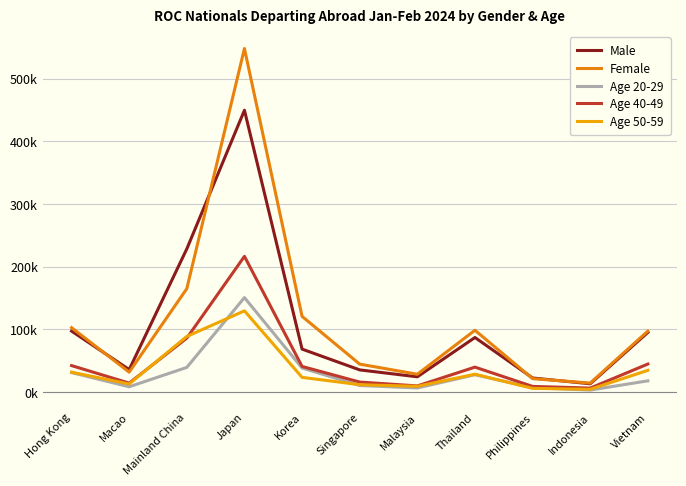

Is the value of Age 40-49 at Macao greater than the value of Male at Mainland China?

No